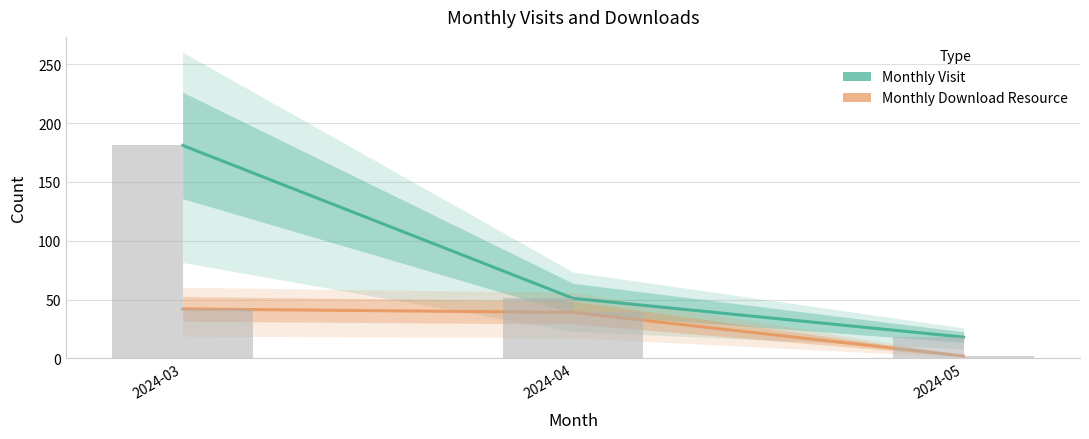

What is the spread (max minus min) of values at 2024-04?

12